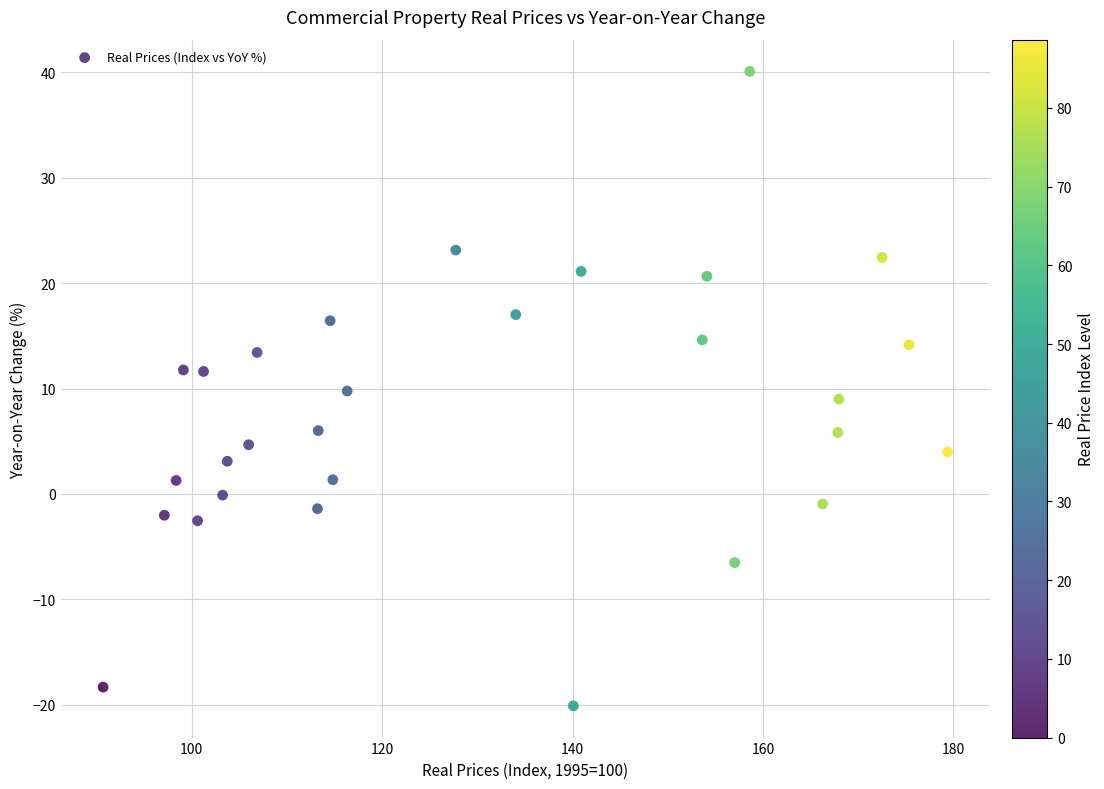

What is the range of Y values (max minus min)?

60.2